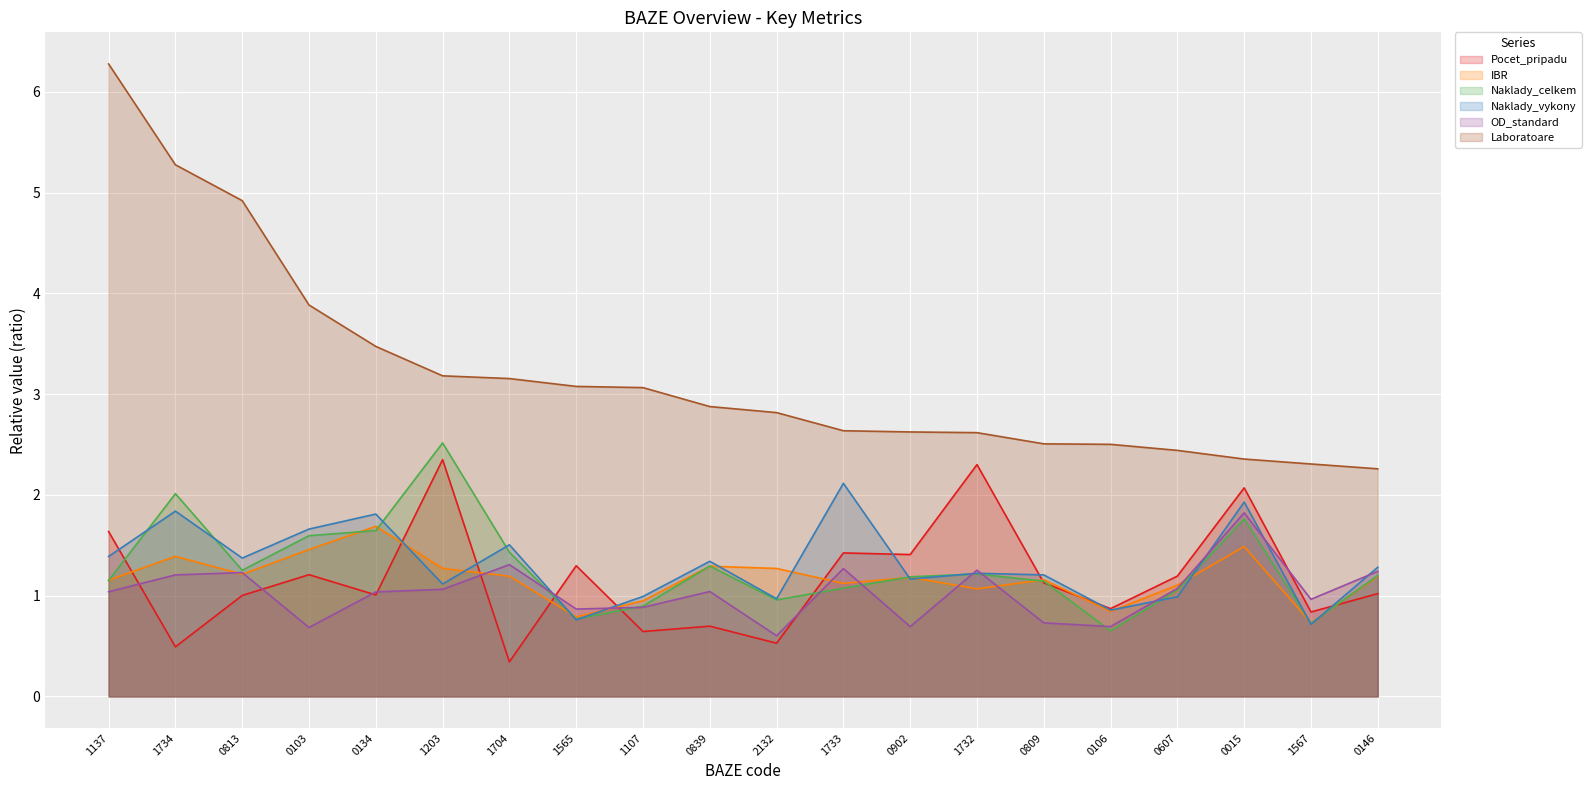

Where is the first local maximum for Naklady_vykony?

1734